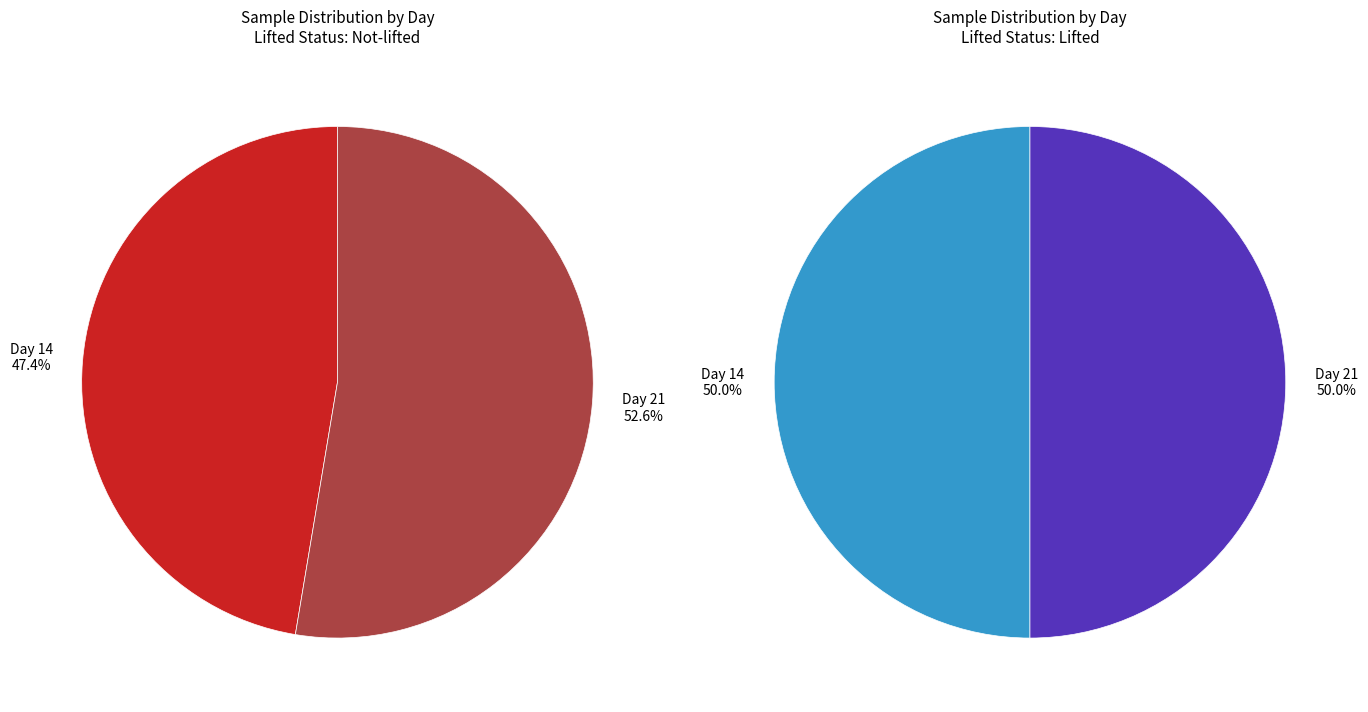

Does Day 21 represent more than half of the total?

Yes